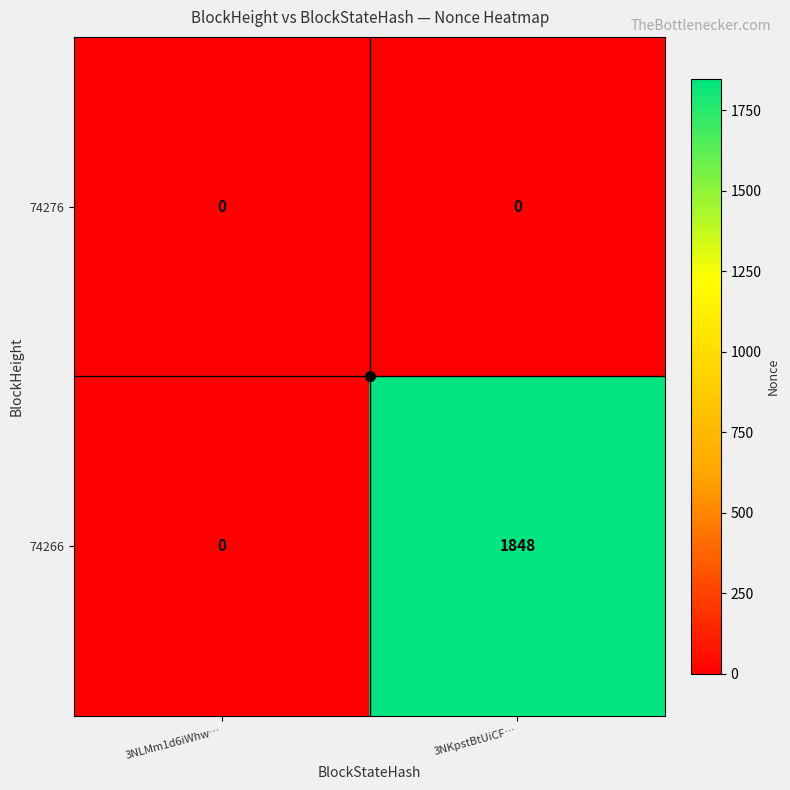

Between 3NLMm1d6iWhw… and 3NKpstBtUiCF…, which series saw the biggest shift?

74266